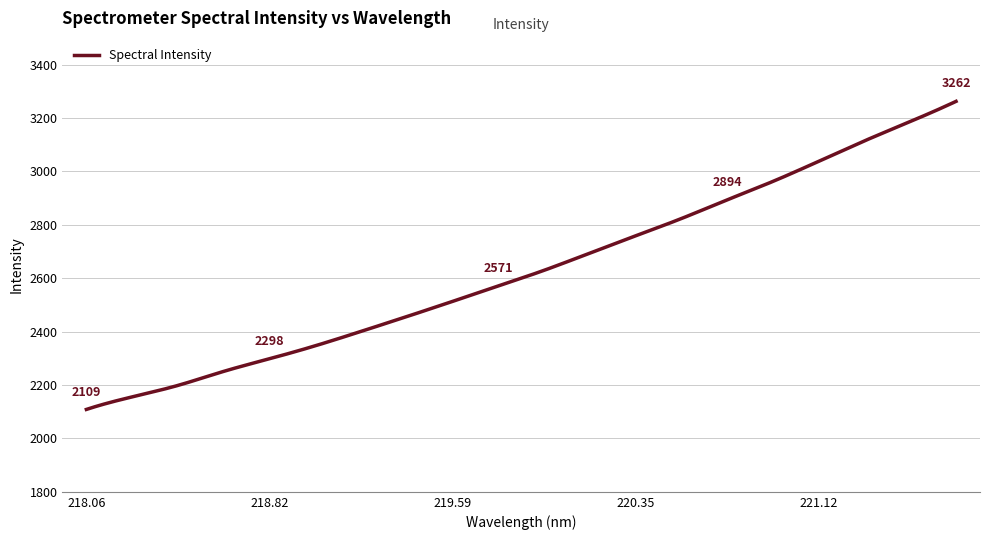

What is the difference between the maximum and minimum values?

1153.7